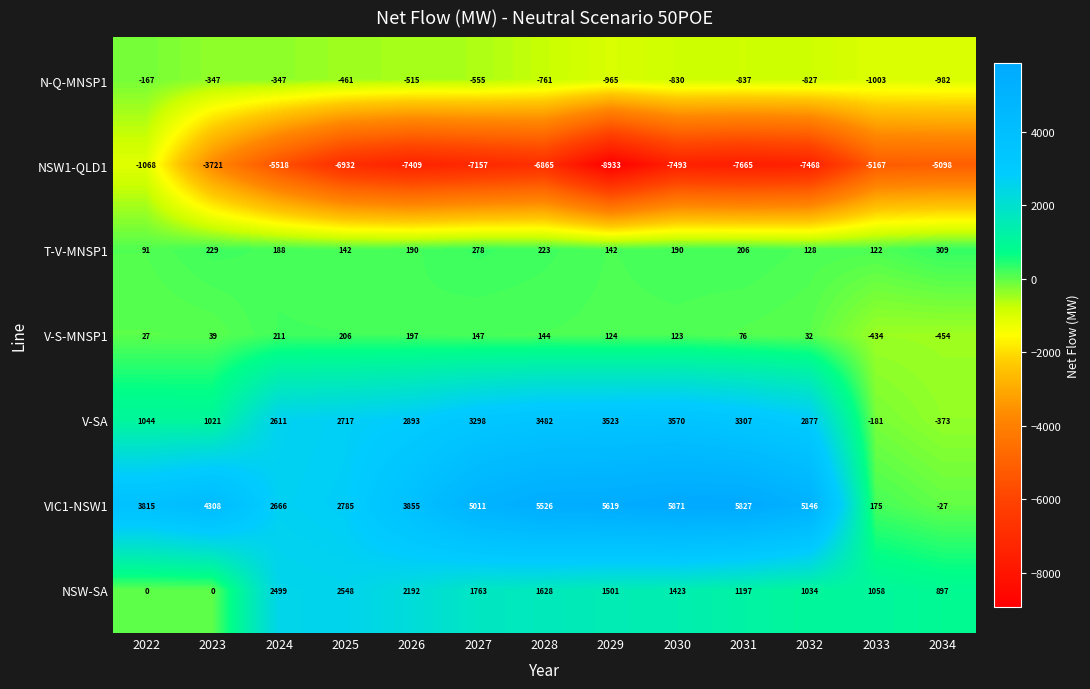

Which category has the highest value across all series?

2030